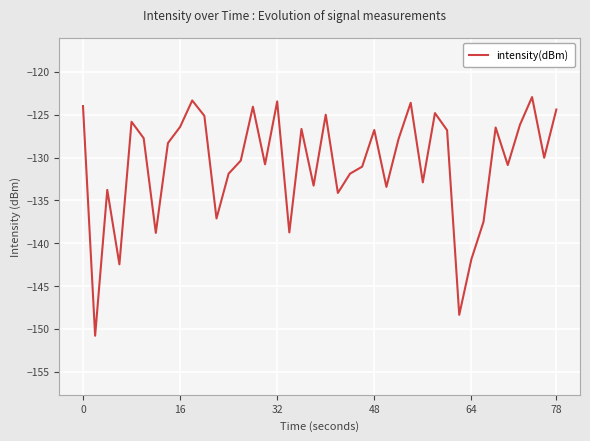

What is the minimum value for intensity(dBm)?

-150.8